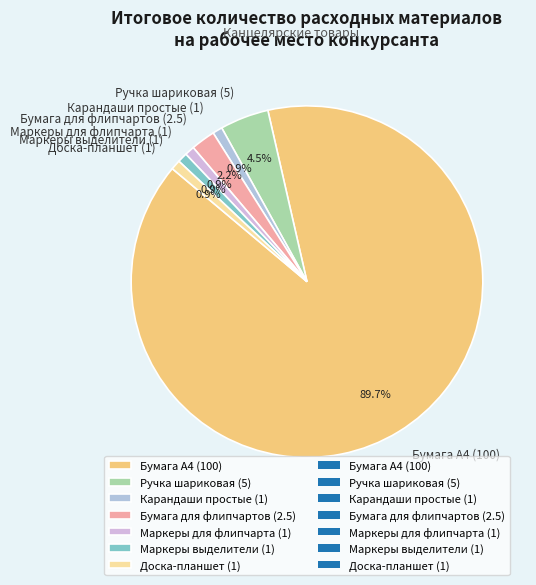

What is the largest slice in the pie chart?

Бумага А4 (100)